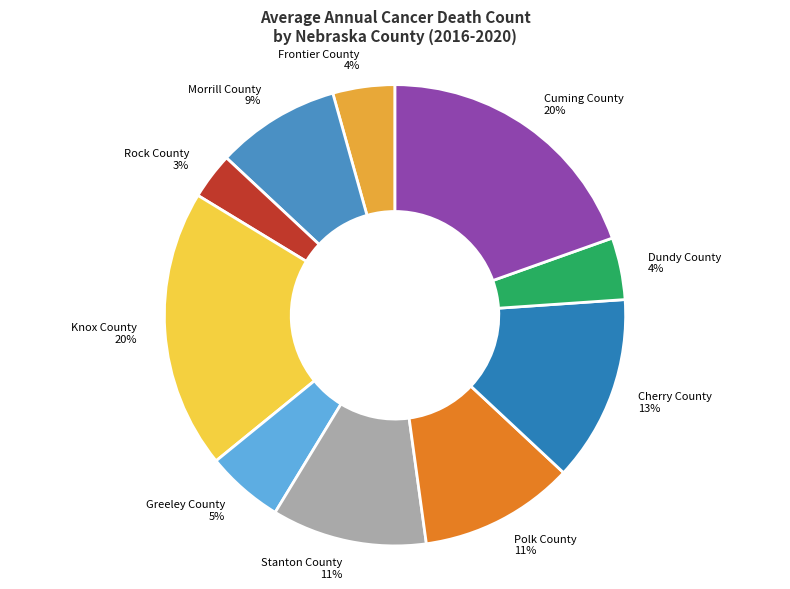

True or false: Stanton County accounts for 1% of the total.

False